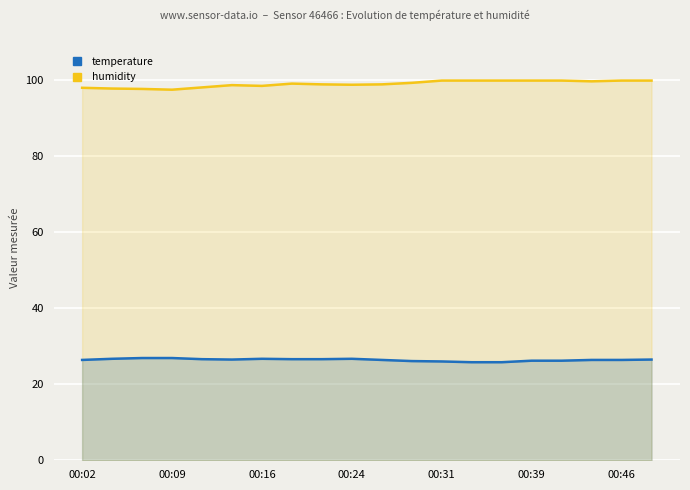

How many values in the humidity series exceed 99?

10